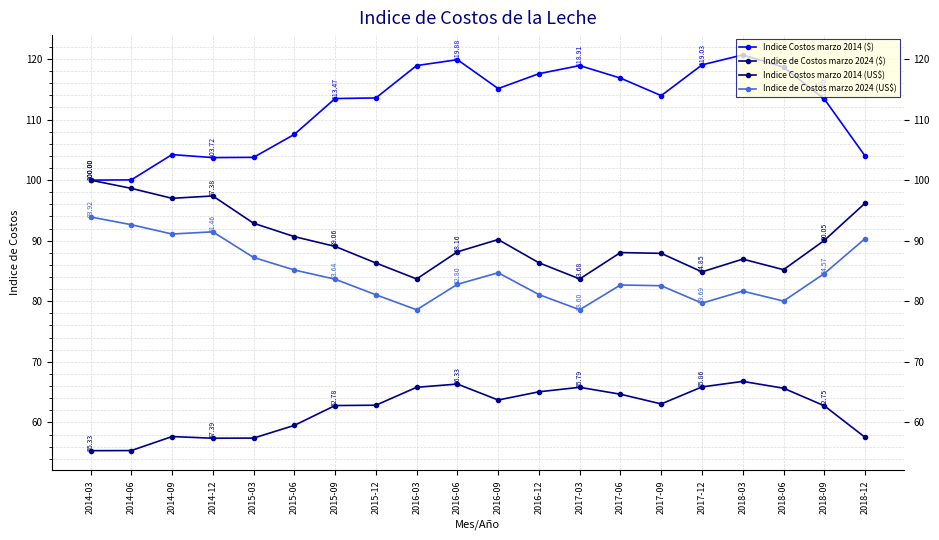

How many data points does each series have?

20